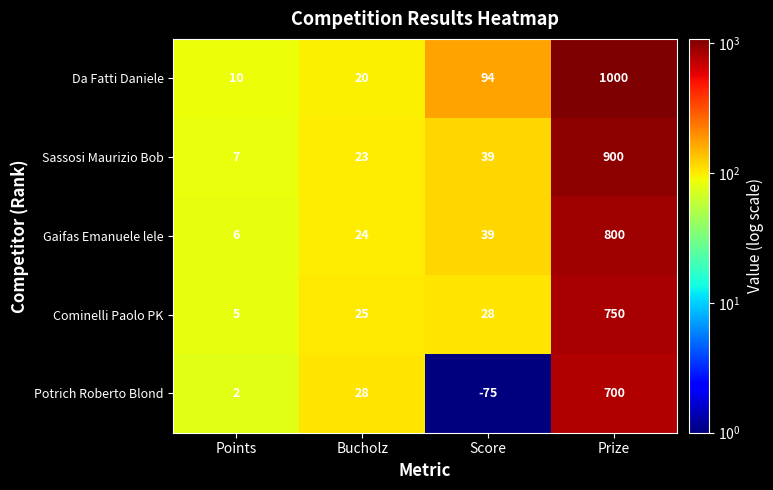

Which category has the highest value across all series?

Prize